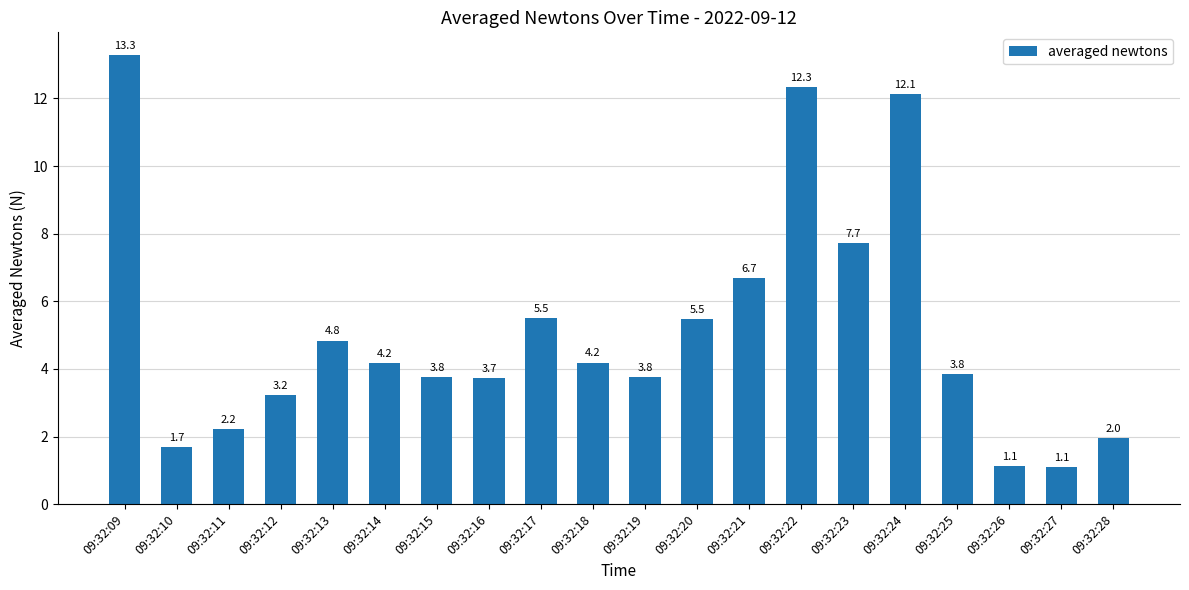

What is the value of the 18th bar from the left?

1.1